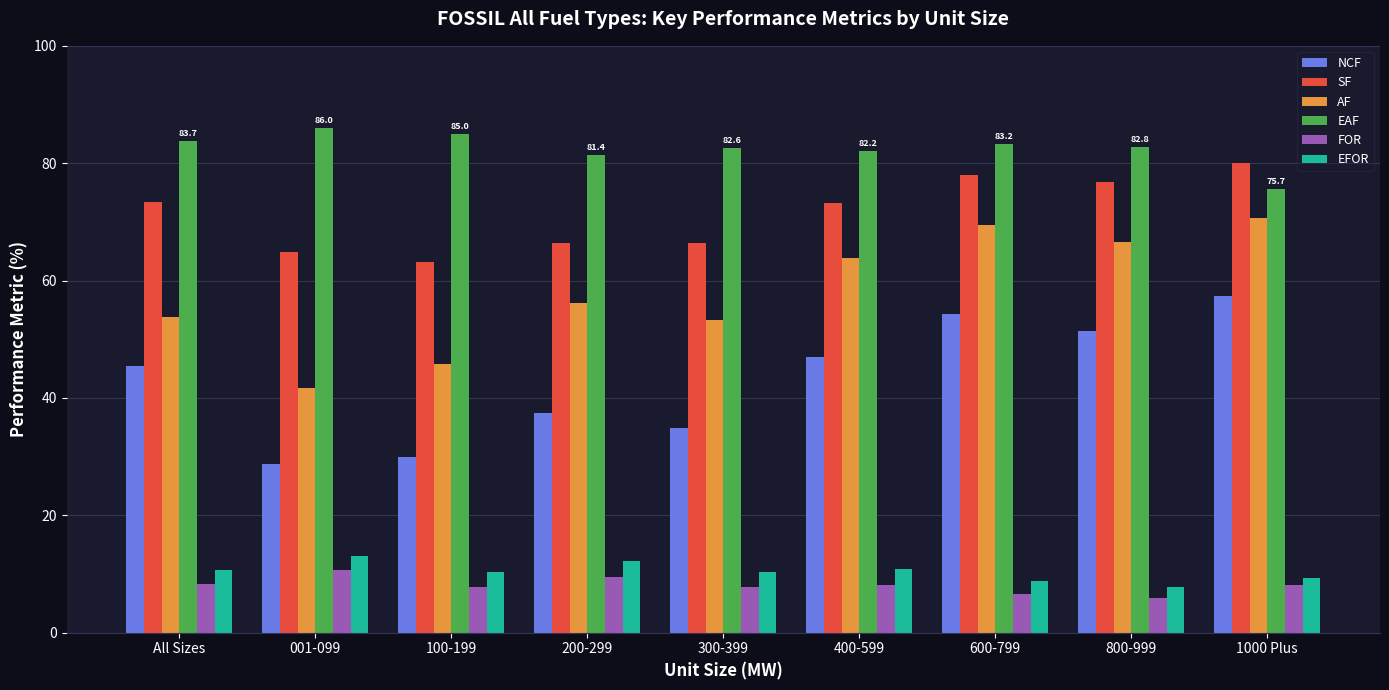

Which series has the widest spread of values?

AF